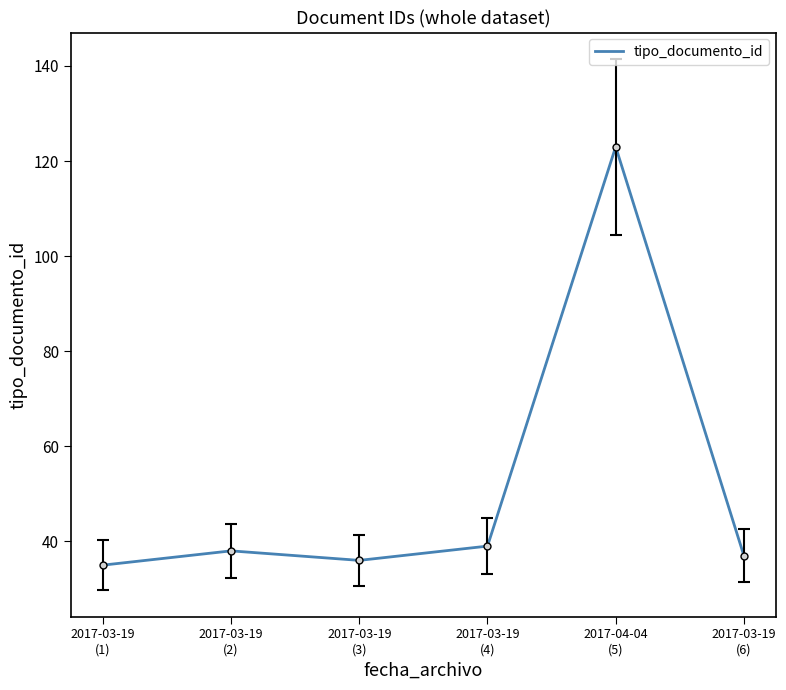

At which category does the chart reach its peak across all series?

2017-04-04
(5)